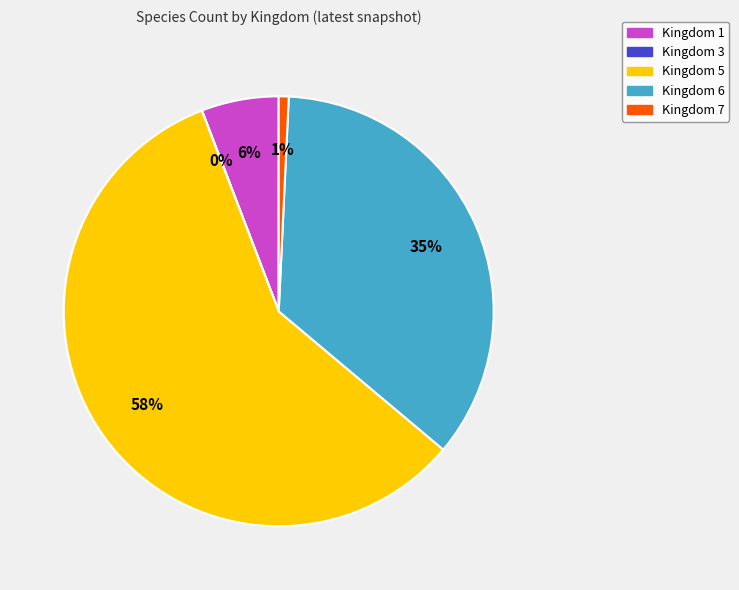

Which has a higher value, Kingdom 7 or Kingdom 1?

Kingdom 1